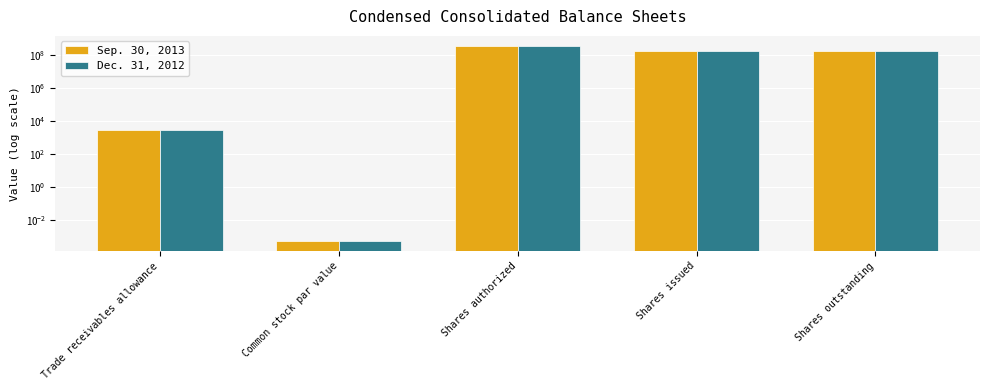

What position from the right is Trade receivables allowance?

5